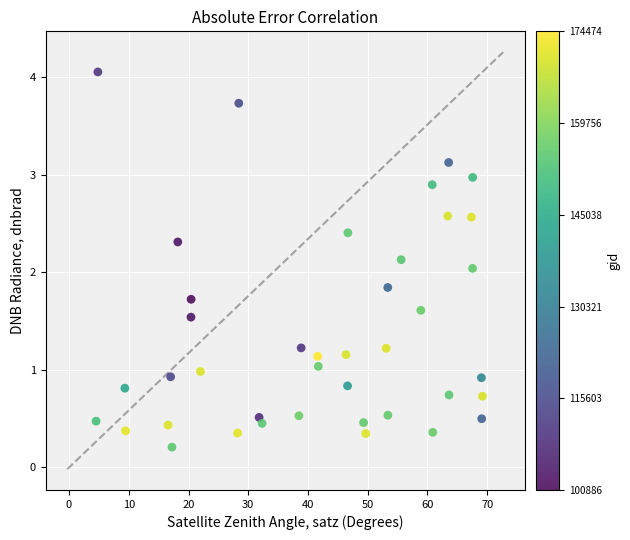

What is the range of X values (max minus min)?

64.7